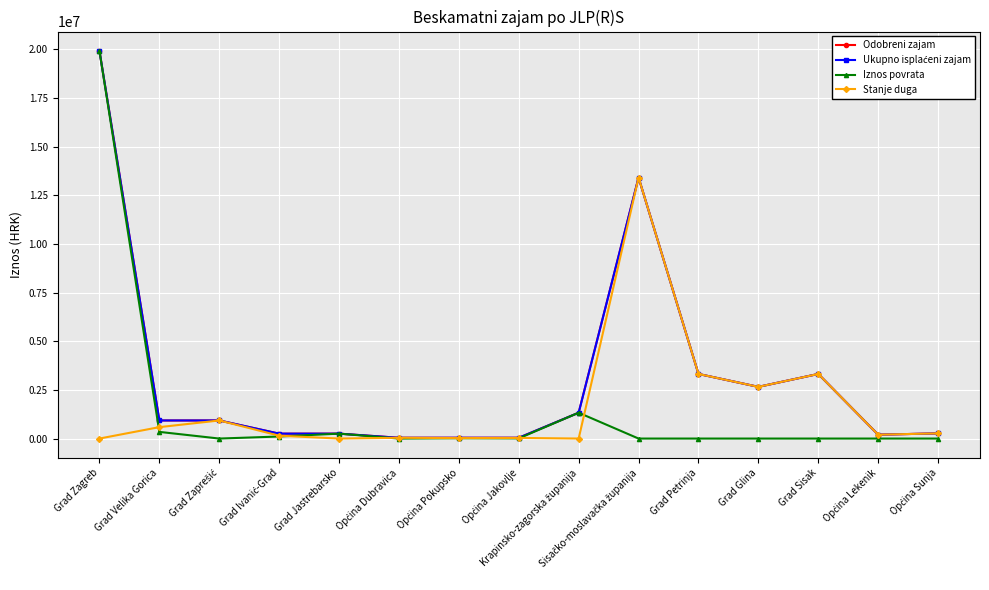

True or false: Odobreni zajam has a value of 4599053.4 at Grad Sisak.

False